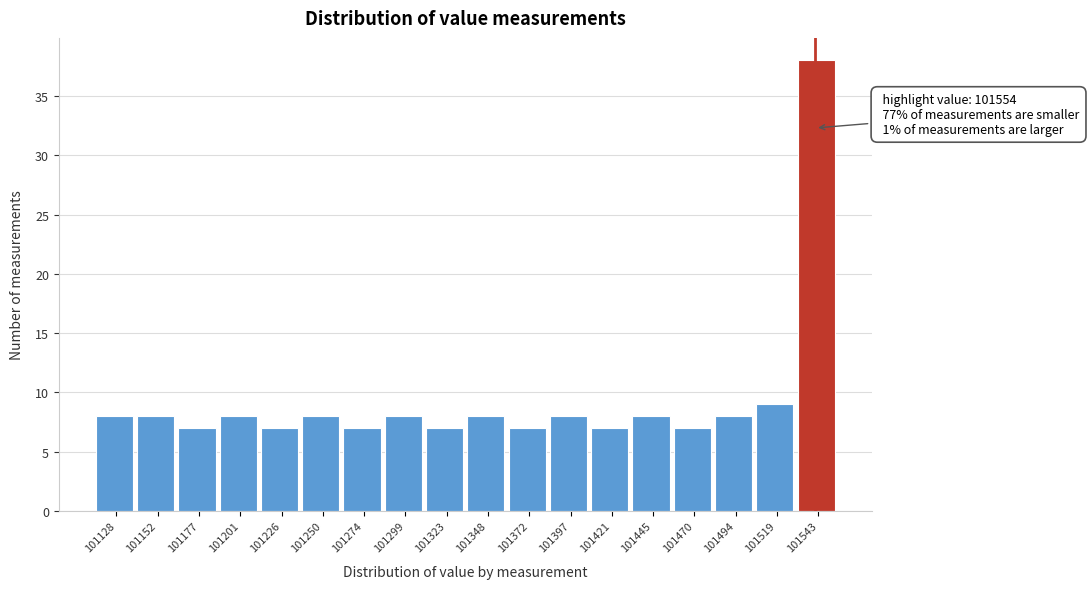

Reading right to left, list all the values displayed in this chart.

38	9	8	7	8	7	8	7	8	7	8	7	8	7	8	7	8	8